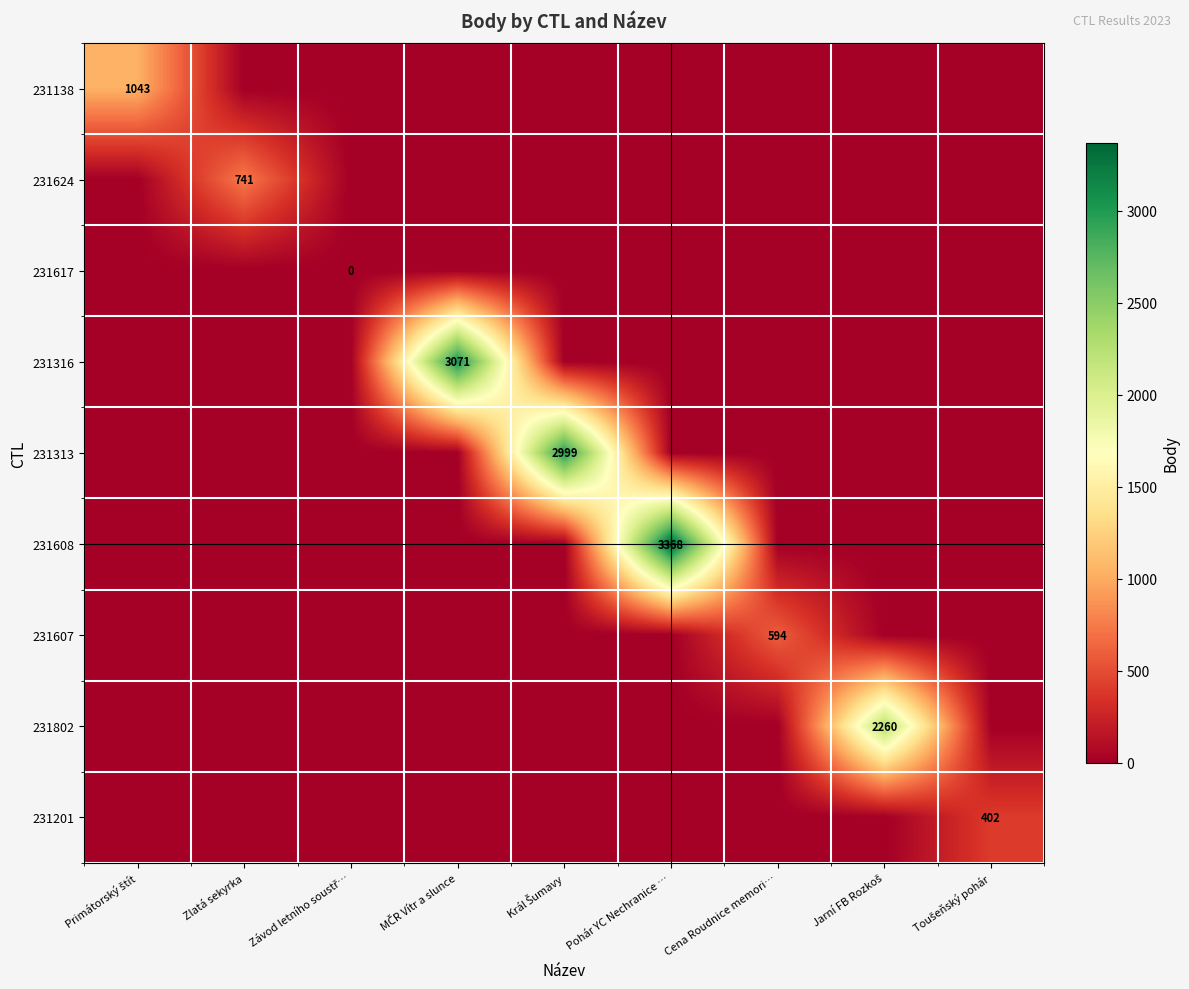

True or false: 231624 has a value of 741 at Zlatá sekyrka.

True